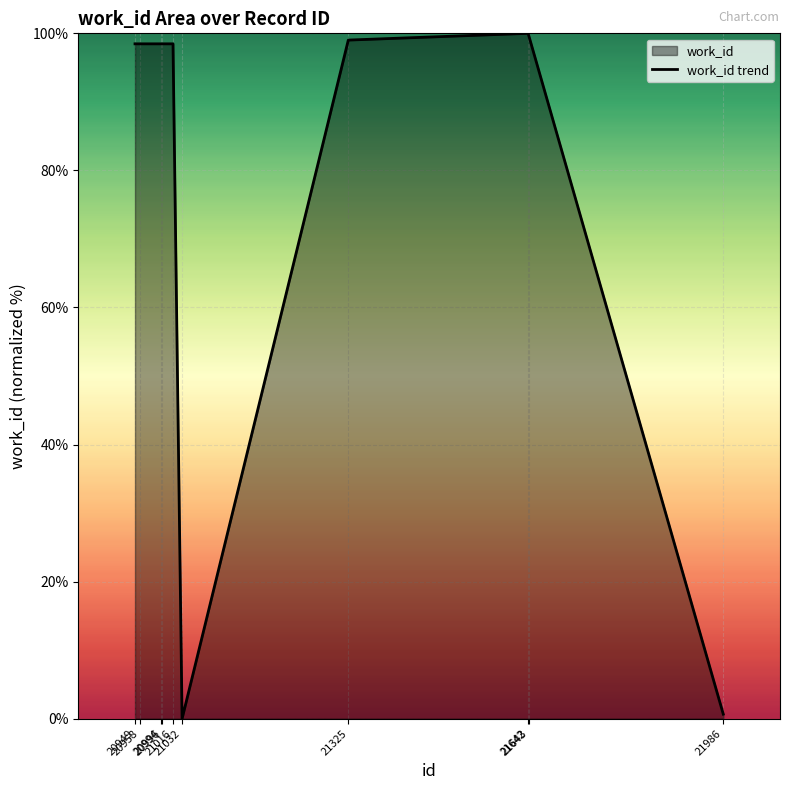

Rank the categories by value from lowest to highest.

21032, 21986, 20949, 20958, 20994, 20996, 21016, 21325, 21643, 21642